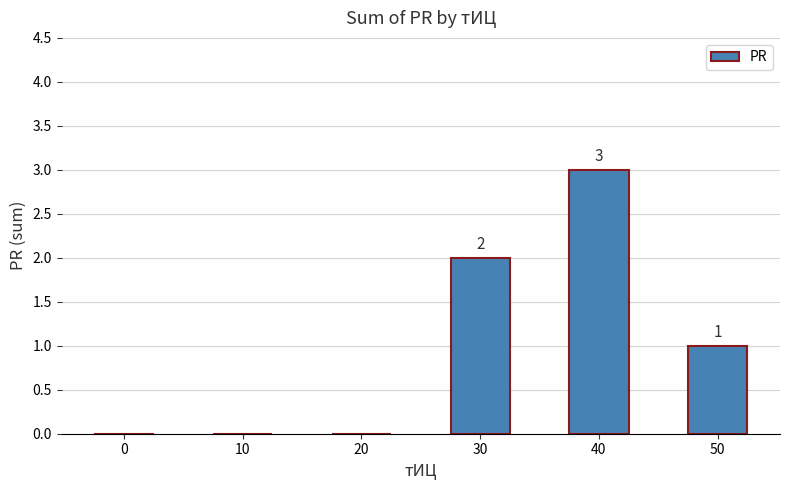

What is the sum of the values at 40 and 0?

3